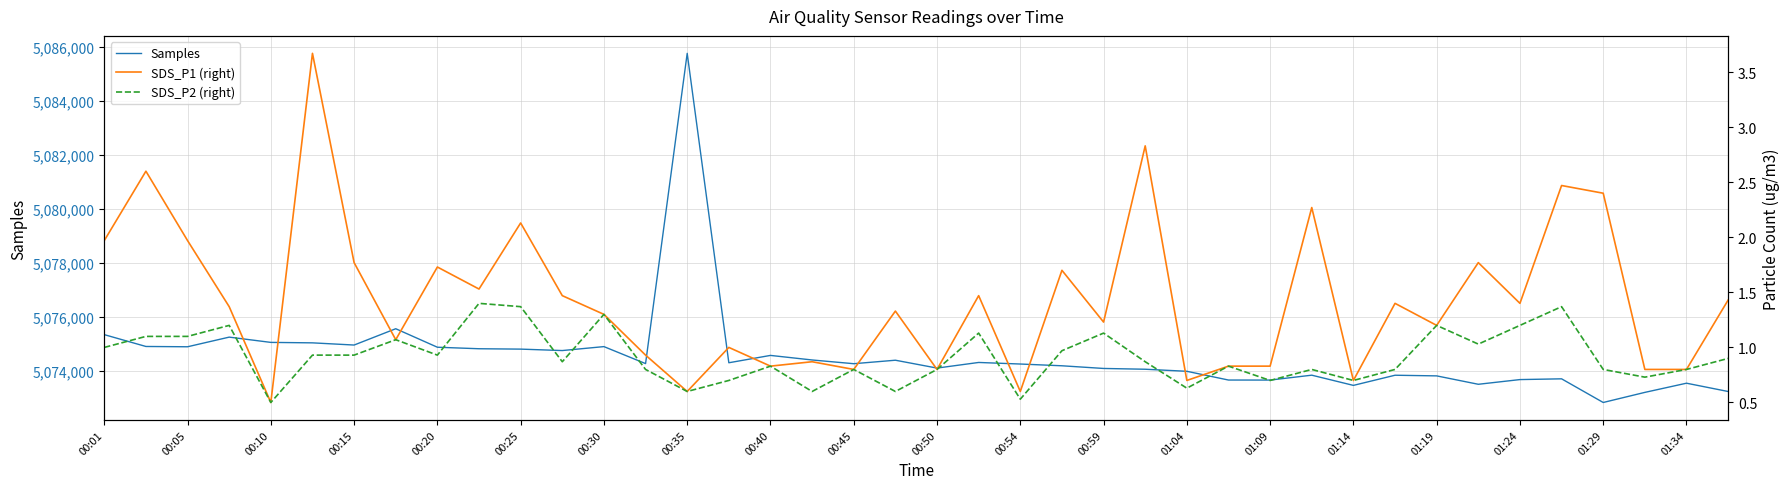

Which series has the widest spread of values?

Samples